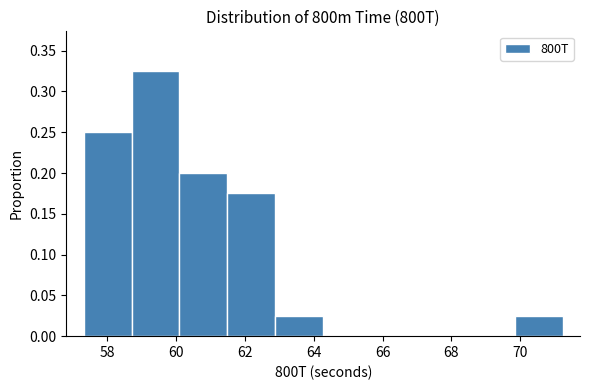

Which range on the x-axis has the tallest bar?

58.8 to 60.0